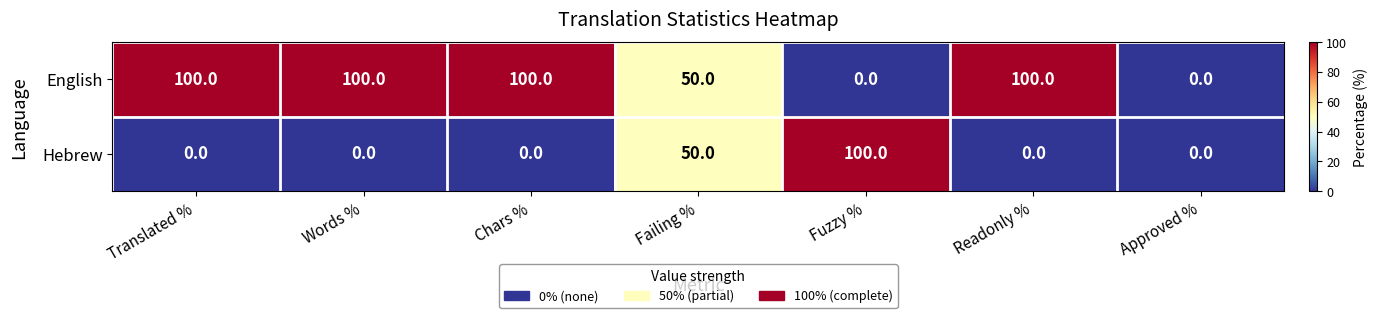

What is the highest value of the Hebrew series?

100